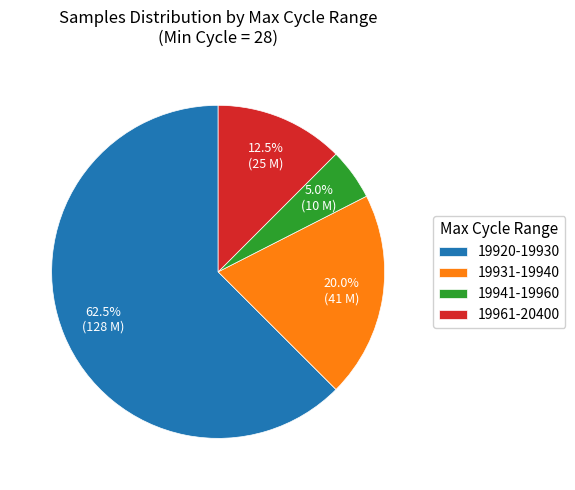

Is there a majority slice in this chart?

Yes